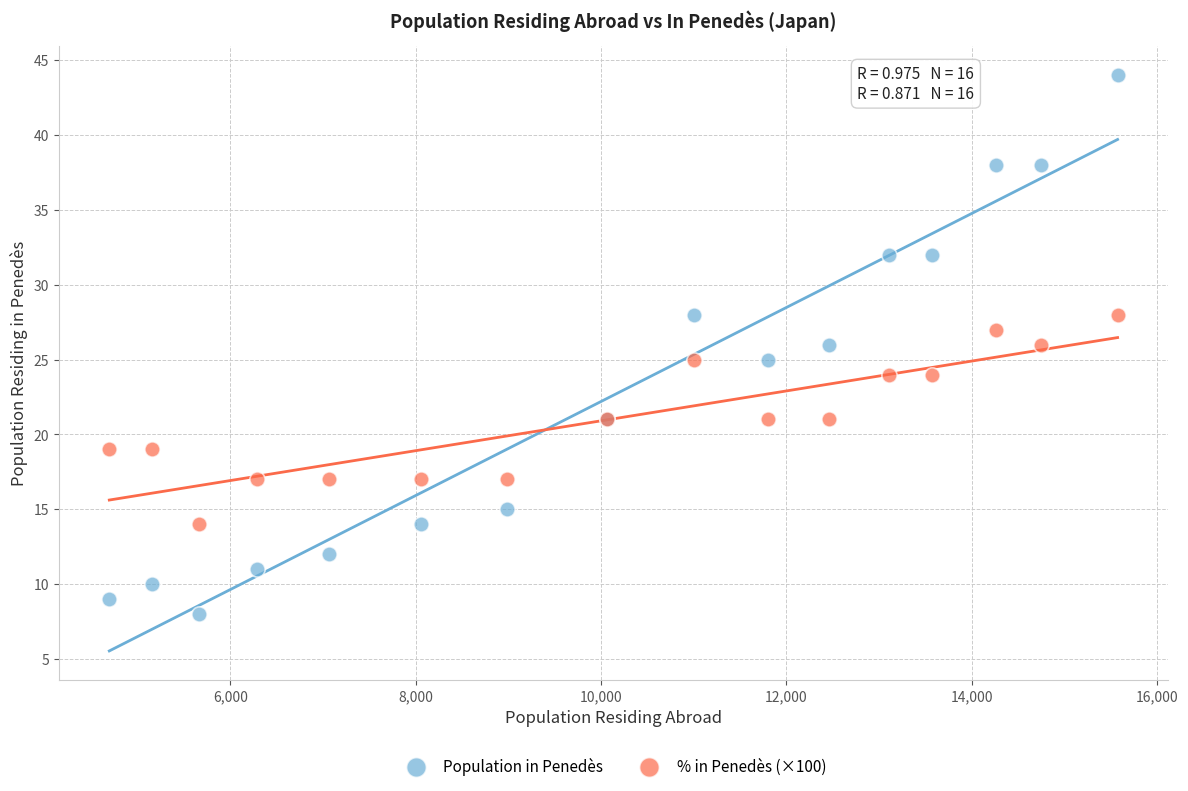

Which series reaches the minimum Y coordinate?

Population in Penedès